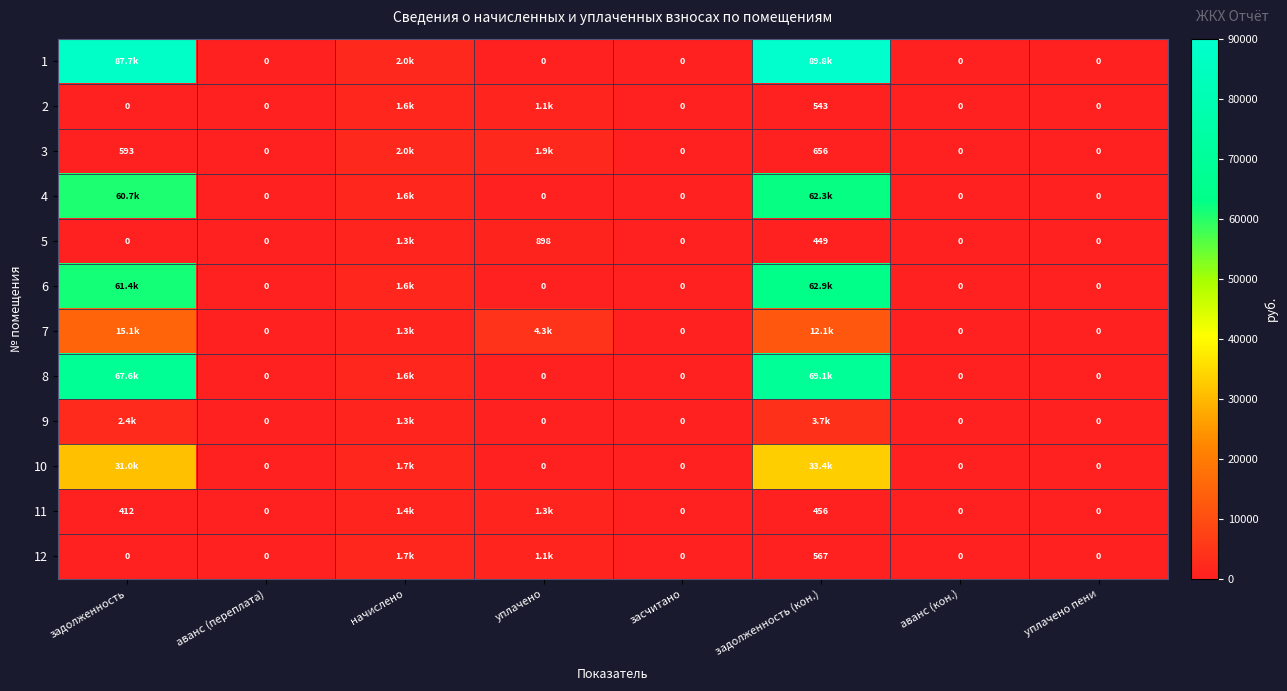

What is the maximum value shown in the chart?

89765.8